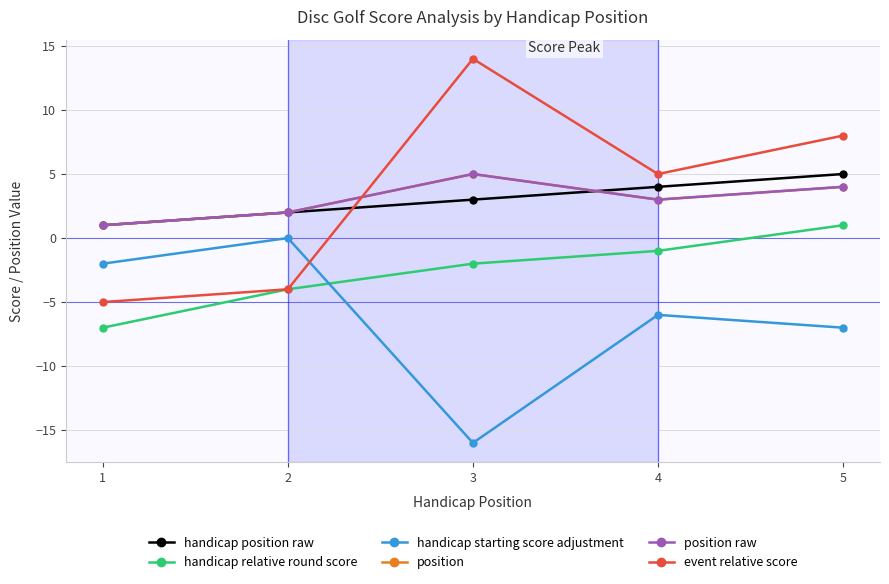

What is the smallest value displayed?

-16